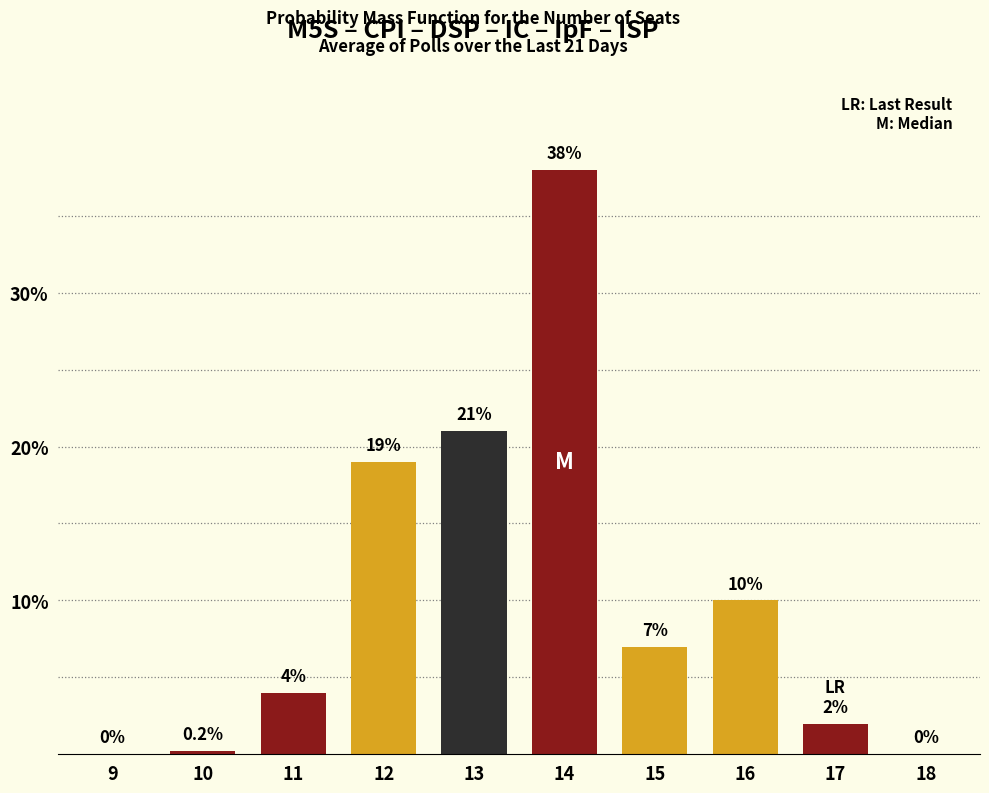

Reading left to right, transcribe all the data shown in this chart.

9=0.0	10=0.2	11=4.0	12=19.0	13=21.0	14=38.0	15=7.0	16=10.0	17=2.0	18=0.0